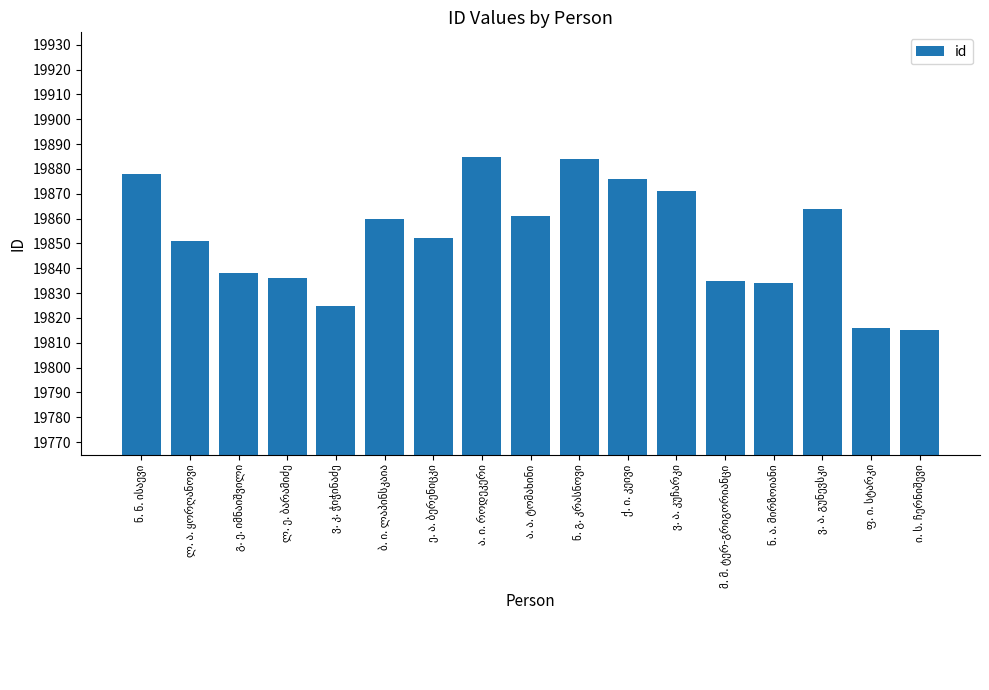

What is the smallest value displayed?

19815